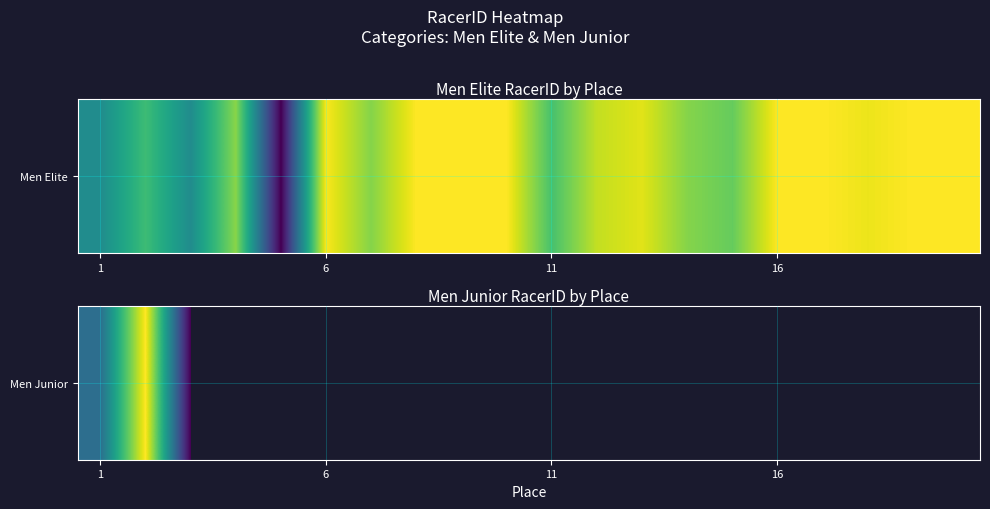

What is the greatest value displayed?

176878.0